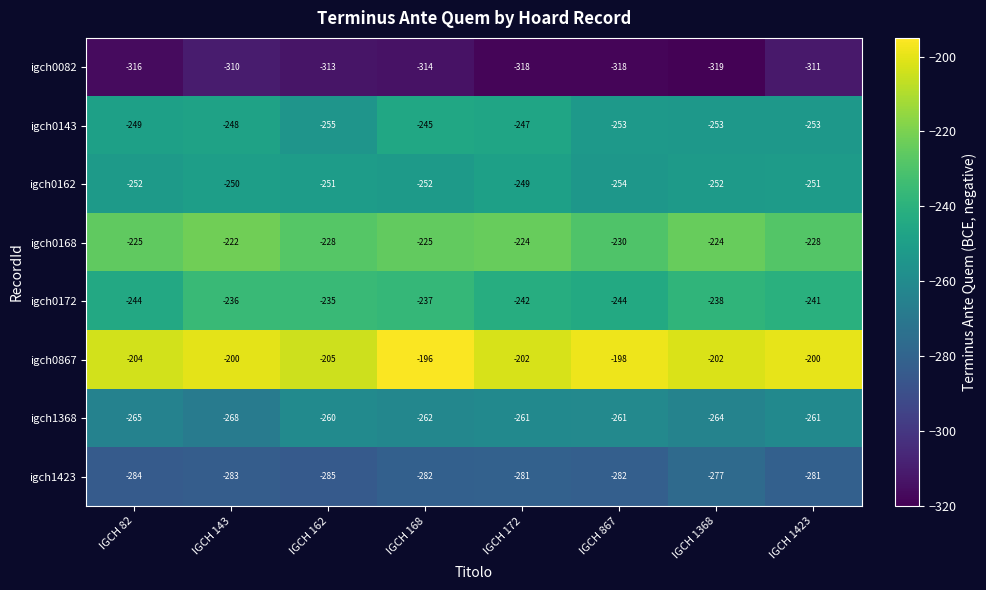

Rank the series by their maximum value, from lowest to highest.

igch0082, igch1423, igch1368, igch0162, igch0143, igch0172, igch0168, igch0867